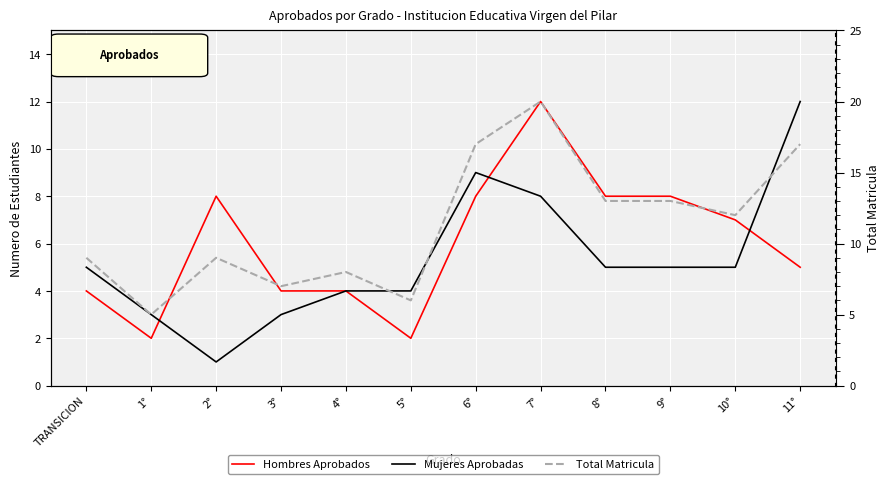

What is the difference between the maximum and minimum values in the Hombres Aprobados series?

10